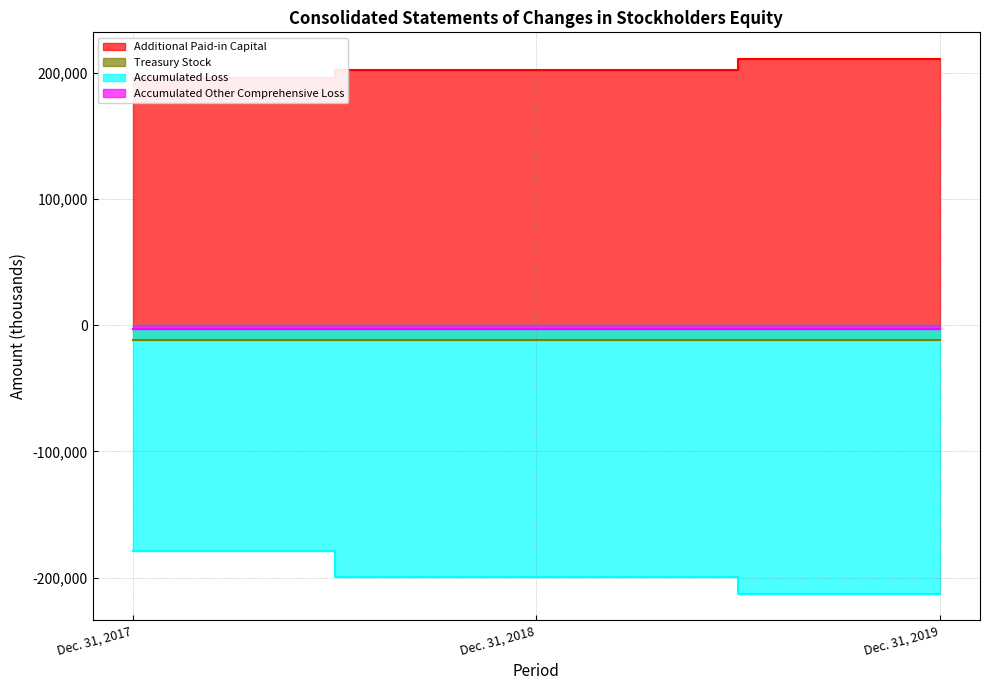

Which series changed the most between Dec. 31, 2018 and Dec. 31, 2019?

Accumulated Loss